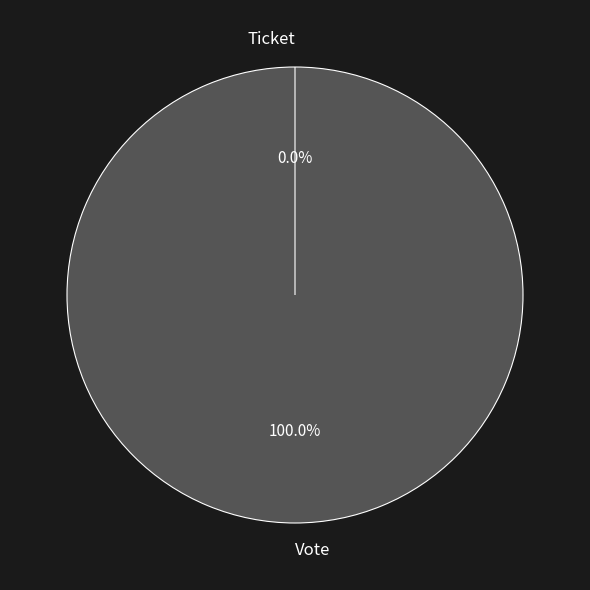

To the nearest percent, what is the difference between the largest and smallest slice percentages?

100%